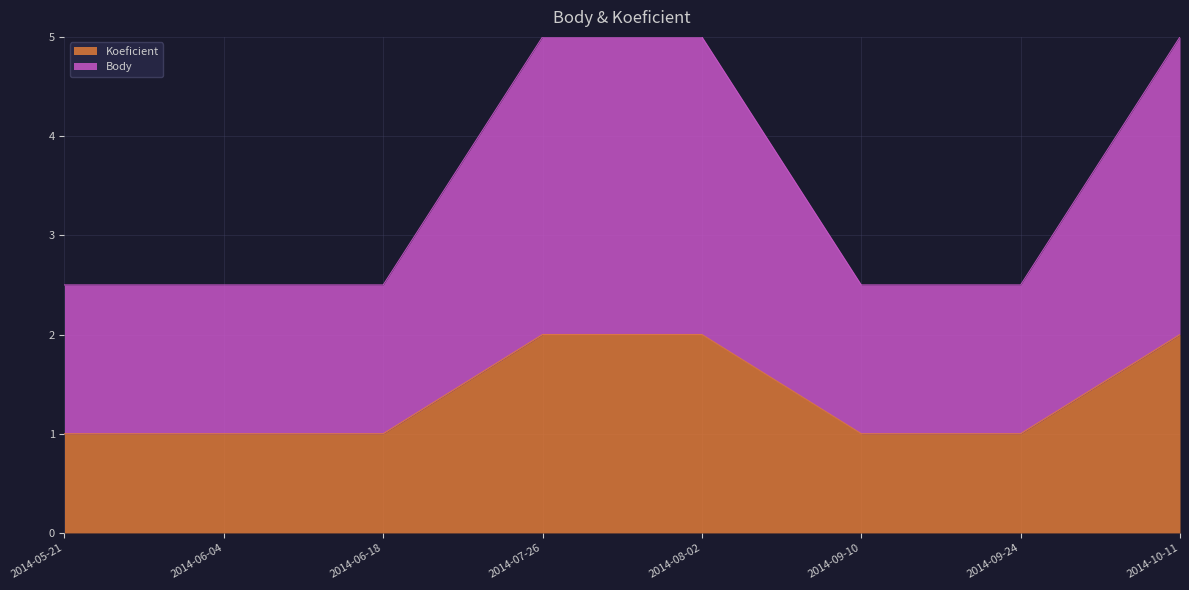

What is the label of the 2nd point from the right?

2014-09-24